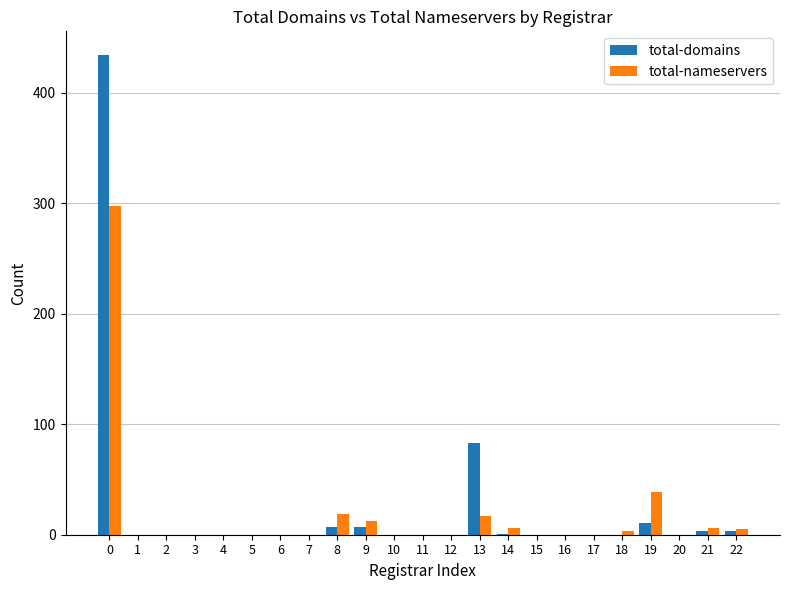

Is it true that total-nameservers equals 197 at 10?

False